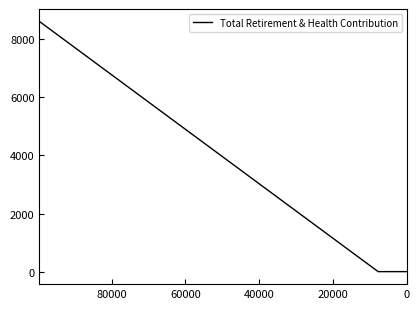

Does the chart display data point markers on the line(s)?

No